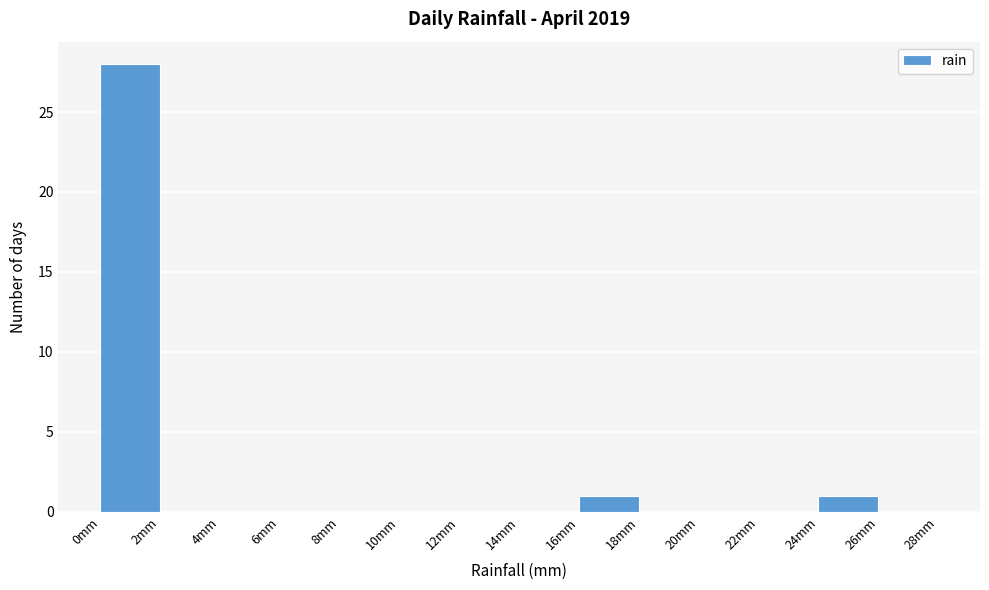

Over which range of the x-axis is the bar tallest?

0 to 2